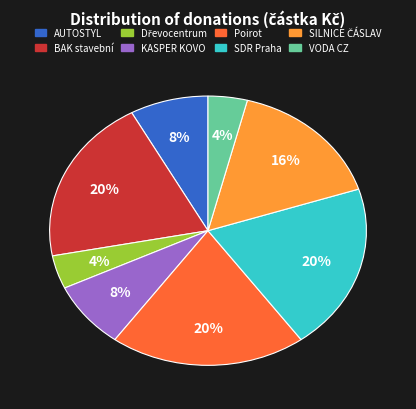

Is there any slice that represents more than half of the pie?

No